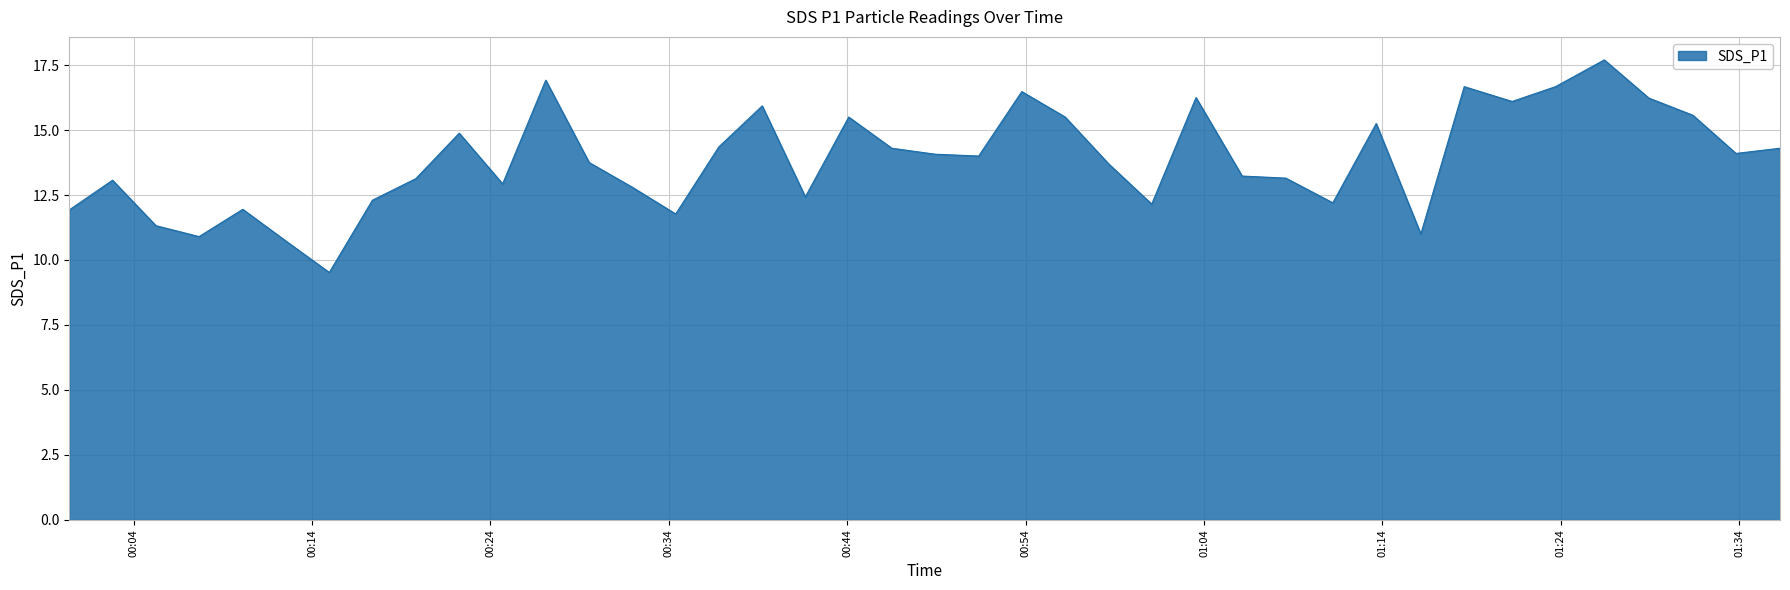

What is the maximum value shown in the chart?

17.7